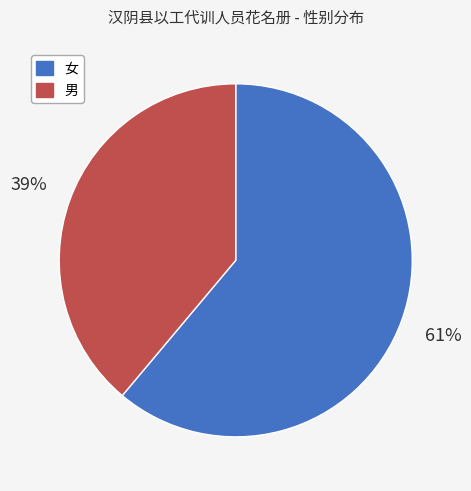

Which slice is the largest?

女